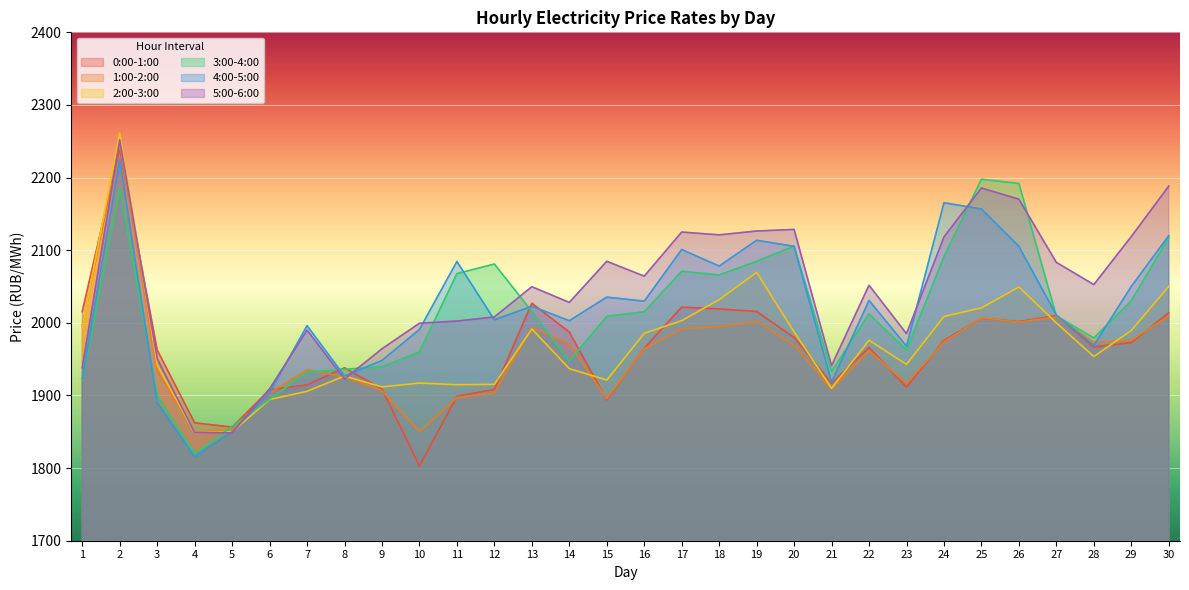

Read the 3:00-4:00 value at 19.

2084.8